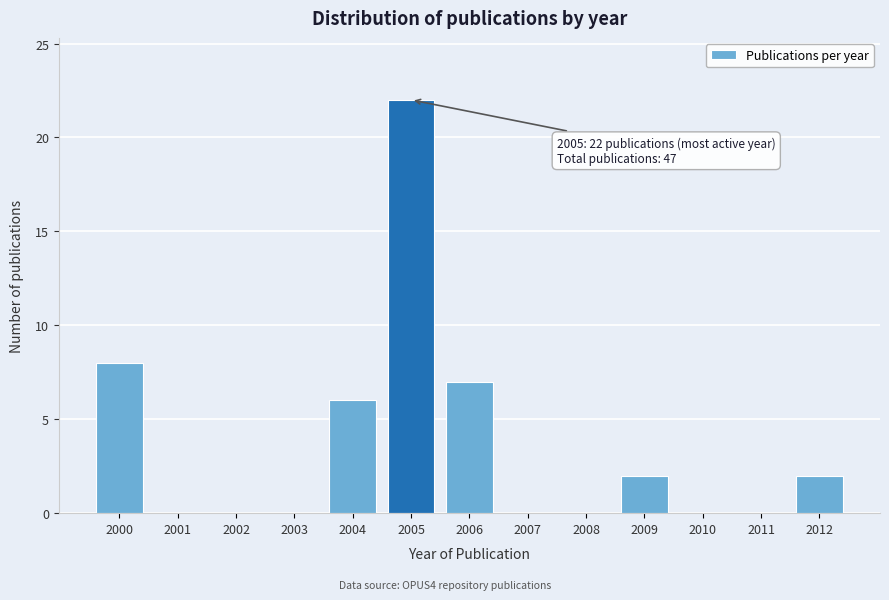

Reading left to right, transcribe all the data shown in this chart.

2000=8	2001=0	2002=0	2003=0	2004=6	2005=22	2006=7	2007=0	2008=0	2009=2	2010=0	2011=0	2012=2